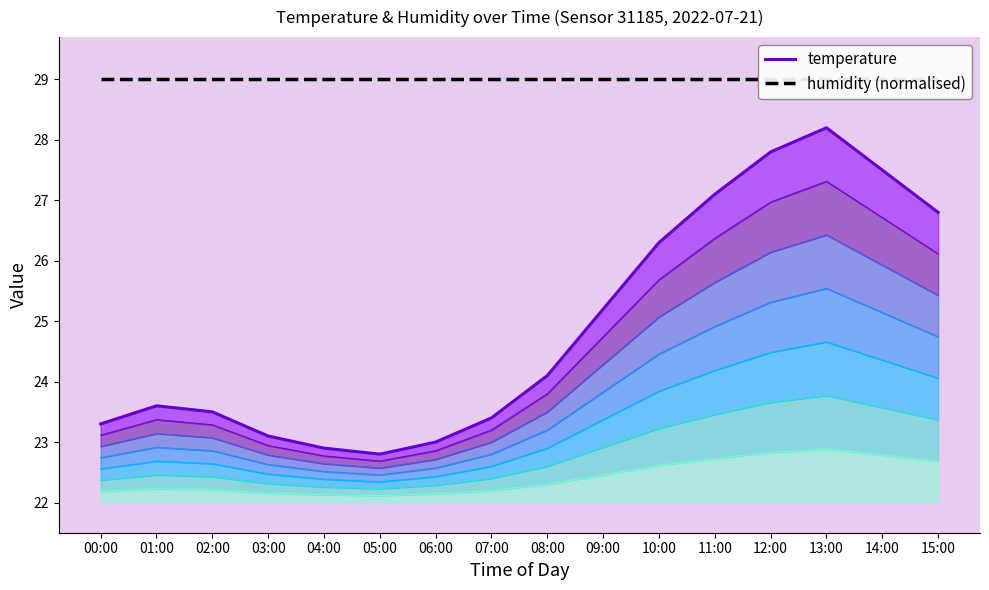

Reading right to left, list all the values displayed in this chart.

temperature: 15:00=26.8	14:00=27.5	13:00=28.2	12:00=27.8	11:00=27.1	10:00=26.3	09:00=25.2	08:00=24.1	07:00=23.4	06:00=23.0	05:00=22.8	04:00=22.9	03:00=23.1	02:00=23.5	01:00=23.6	00:00=23.3
humidity (normalised): 15:00=29.0	14:00=29.0	13:00=29.0	12:00=29.0	11:00=29.0	10:00=29.0	09:00=29.0	08:00=29.0	07:00=29.0	06:00=29.0	05:00=29.0	04:00=29.0	03:00=29.0	02:00=29.0	01:00=29.0	00:00=29.0